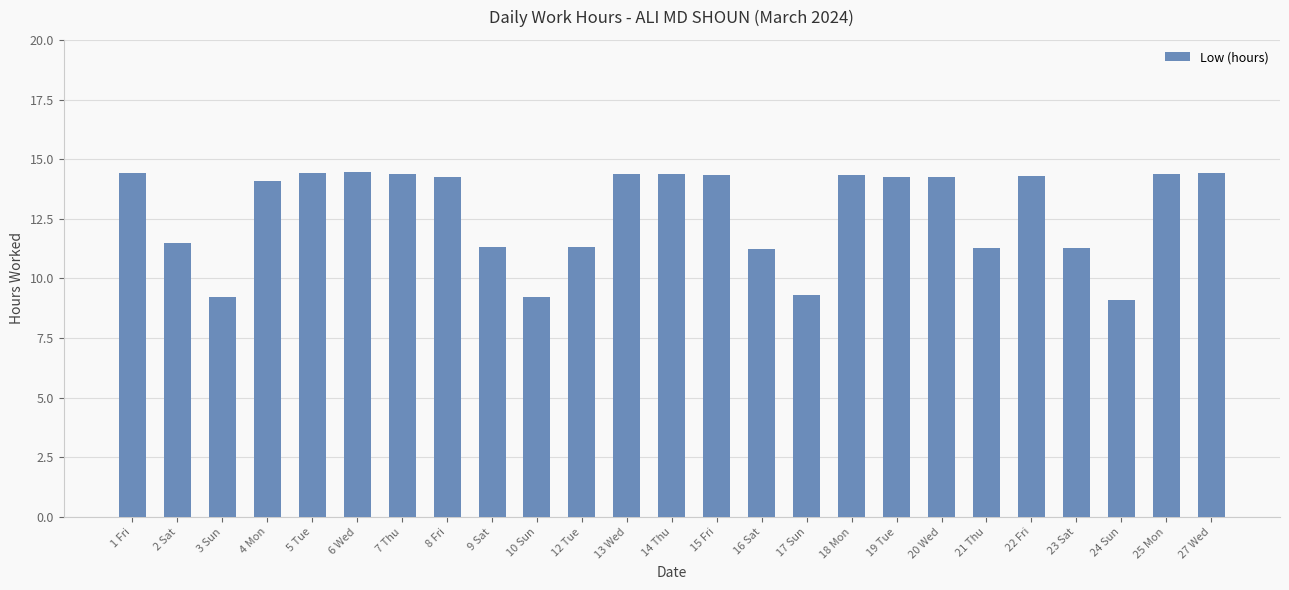

What value does the data have at 13 Wed?

14.4